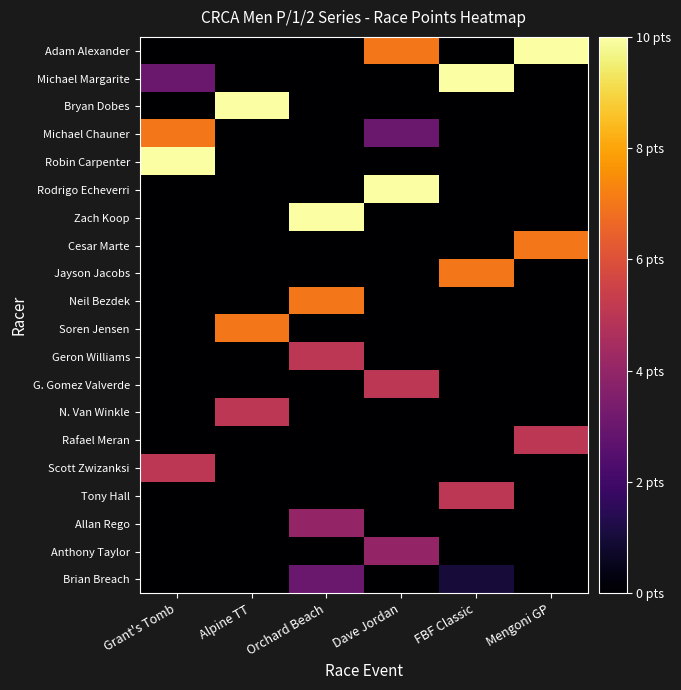

Which series changed the most between Grant's Tomb and Dave Jordan?

Robin Carpenter